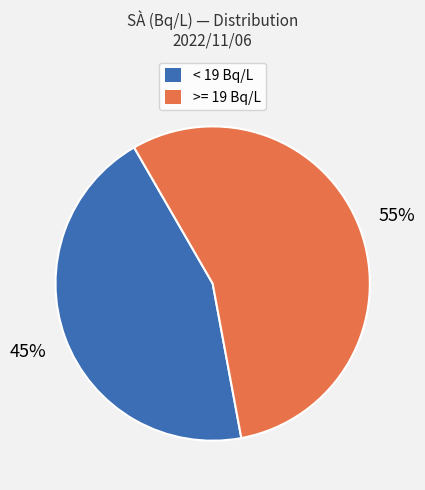

To the nearest percent, what is the average slice percentage?

50%